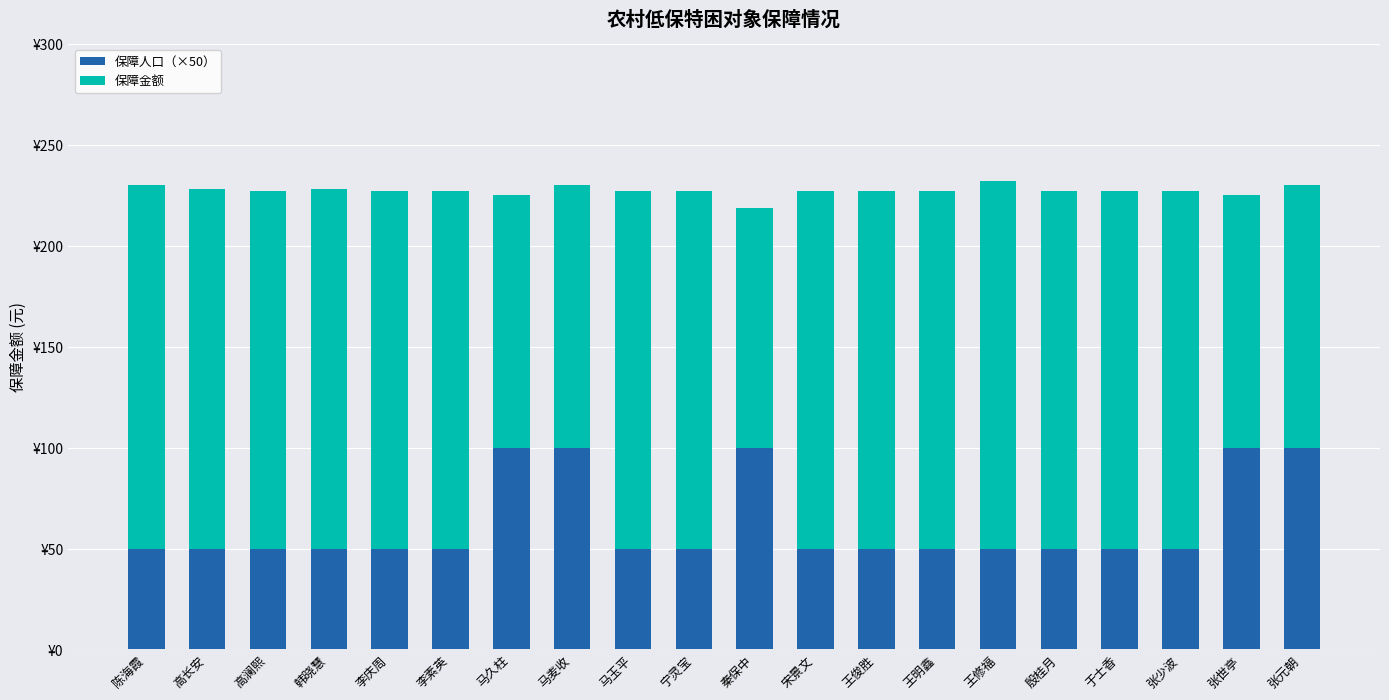

What are all the series names shown in the legend?

保障人口（×50）, 保障金额